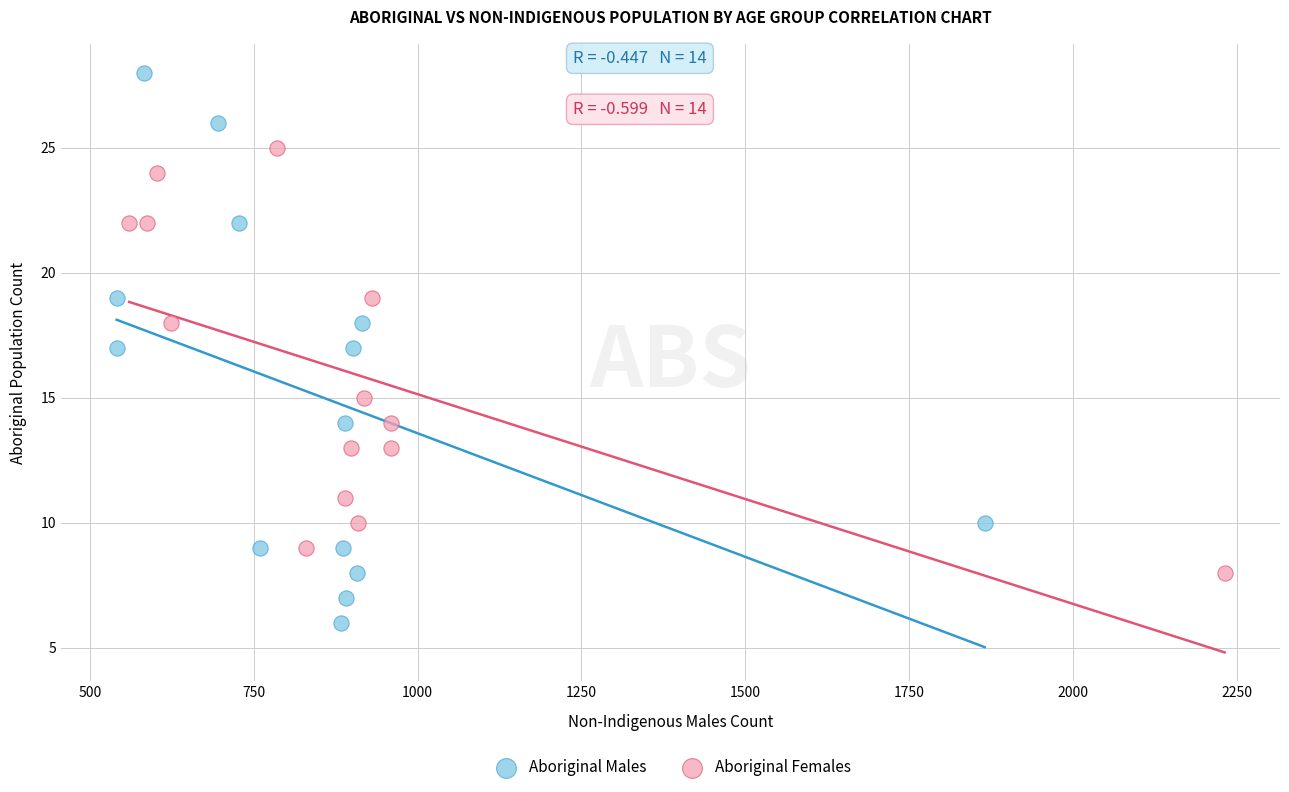

What are all the series names shown in the legend?

Aboriginal Males, Aboriginal Females